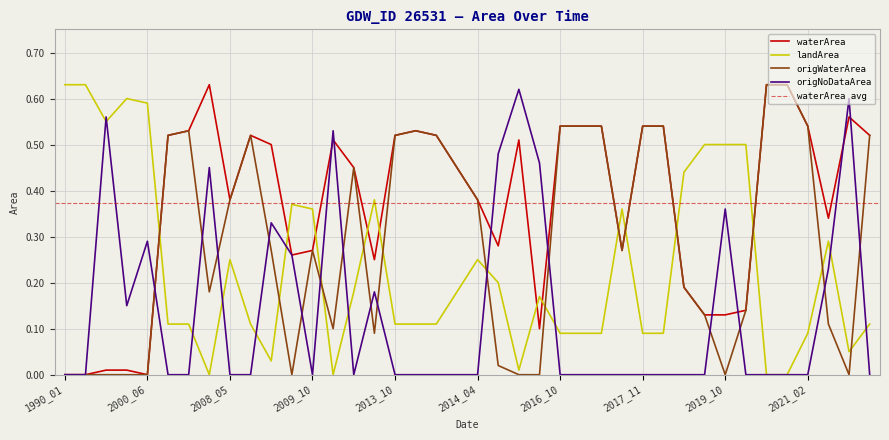

How many series are shown in this chart?

4